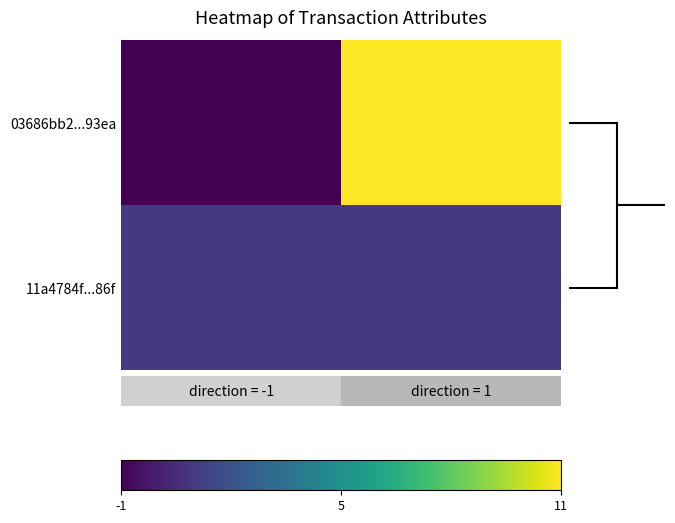

Reading left to right, what are all the values shown in this chart?

03686bb2...93ea: direction=-1	io_index=11
11a4784f...86f: direction=1	io_index=1